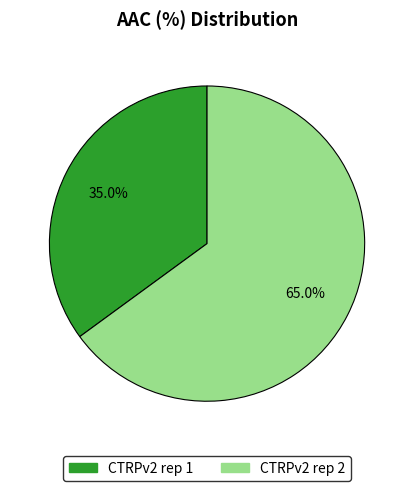

What is the largest slice in the pie chart?

CTRPv2 rep 2